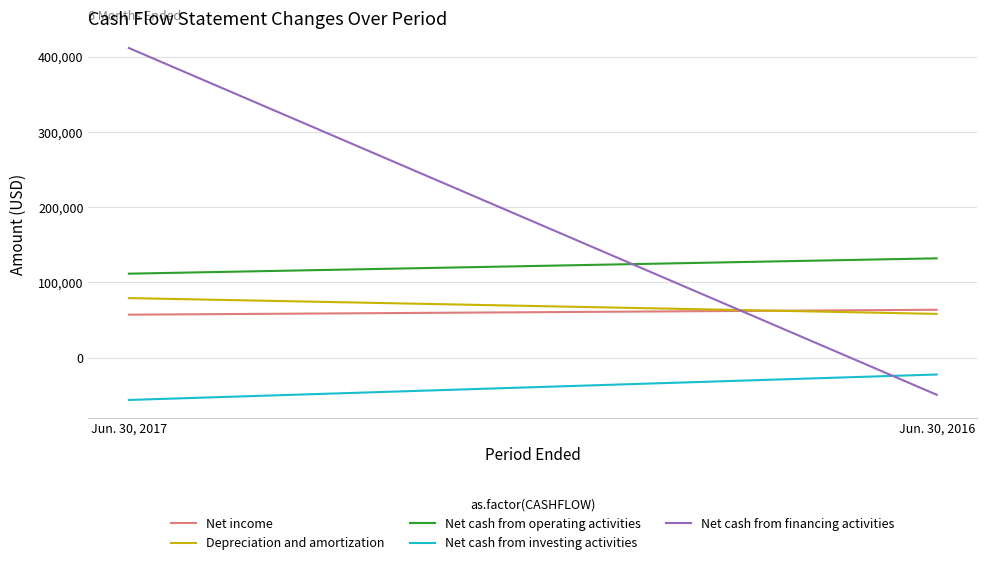

How many data points in Net cash from operating activities are less than 132052?

1